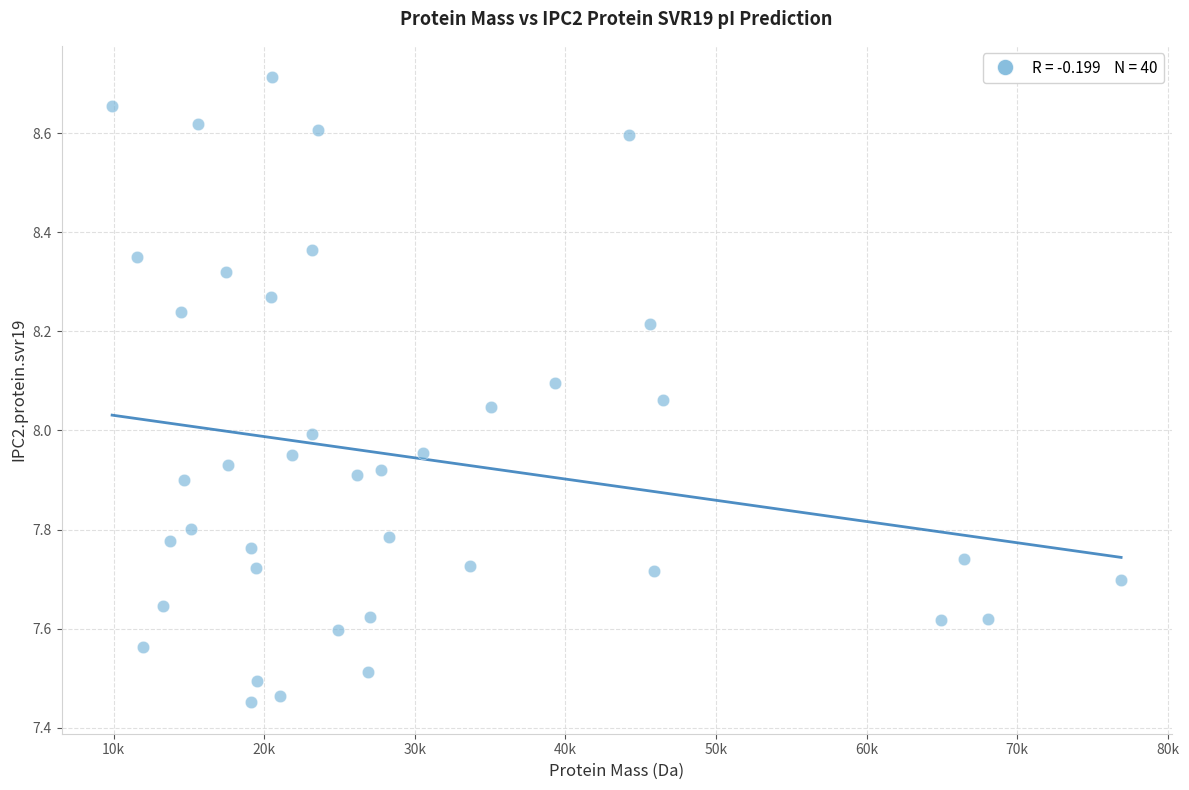

What is the range of X values (max minus min)?

66997.4